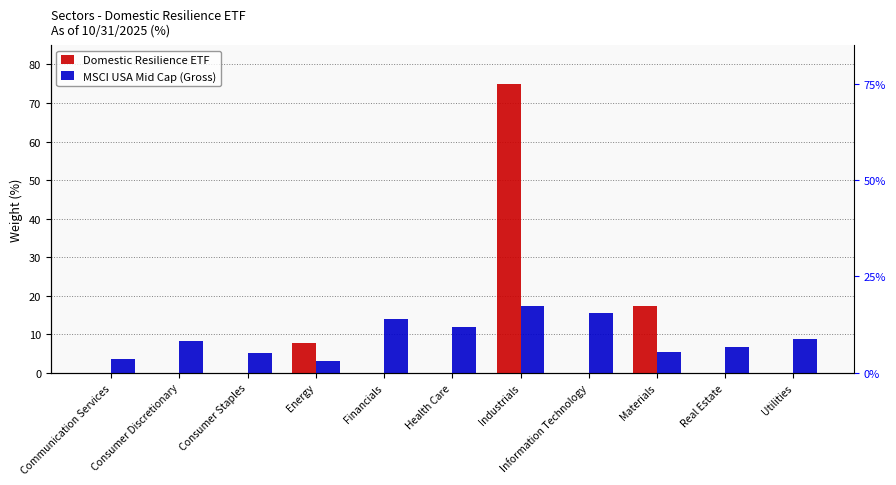

The value of MSCI USA Mid Cap (Gross) at Real Estate is 11.3. True or false?

False